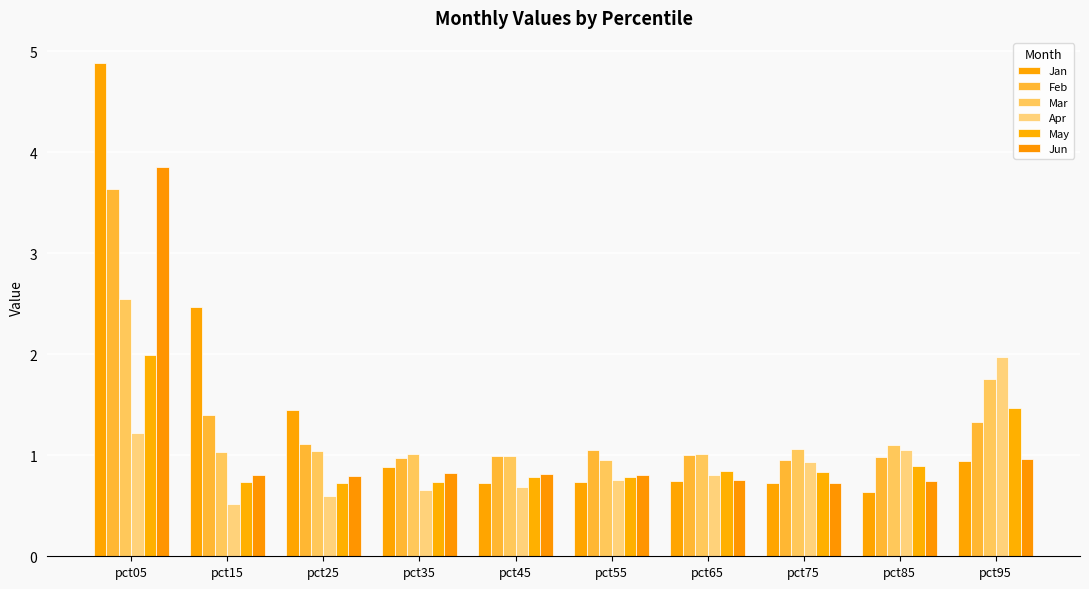

Reading left to right, extract all data points from this chart.

Jan: pct05=4.9	pct15=2.5	pct25=1.5	pct35=0.9	pct45=0.7	pct55=0.7	pct65=0.7	pct75=0.7	pct85=0.6	pct95=0.9
Feb: pct05=3.6	pct15=1.4	pct25=1.1	pct35=1.0	pct45=1.0	pct55=1.1	pct65=1.0	pct75=0.9	pct85=1.0	pct95=1.3
Mar: pct05=2.5	pct15=1.0	pct25=1.0	pct35=1.0	pct45=1.0	pct55=1.0	pct65=1.0	pct75=1.1	pct85=1.1	pct95=1.8
Apr: pct05=1.2	pct15=0.5	pct25=0.6	pct35=0.7	pct45=0.7	pct55=0.8	pct65=0.8	pct75=0.9	pct85=1.1	pct95=2.0
May: pct05=2.0	pct15=0.7	pct25=0.7	pct35=0.7	pct45=0.8	pct55=0.8	pct65=0.8	pct75=0.8	pct85=0.9	pct95=1.5
Jun: pct05=3.9	pct15=0.8	pct25=0.8	pct35=0.8	pct45=0.8	pct55=0.8	pct65=0.8	pct75=0.7	pct85=0.7	pct95=1.0